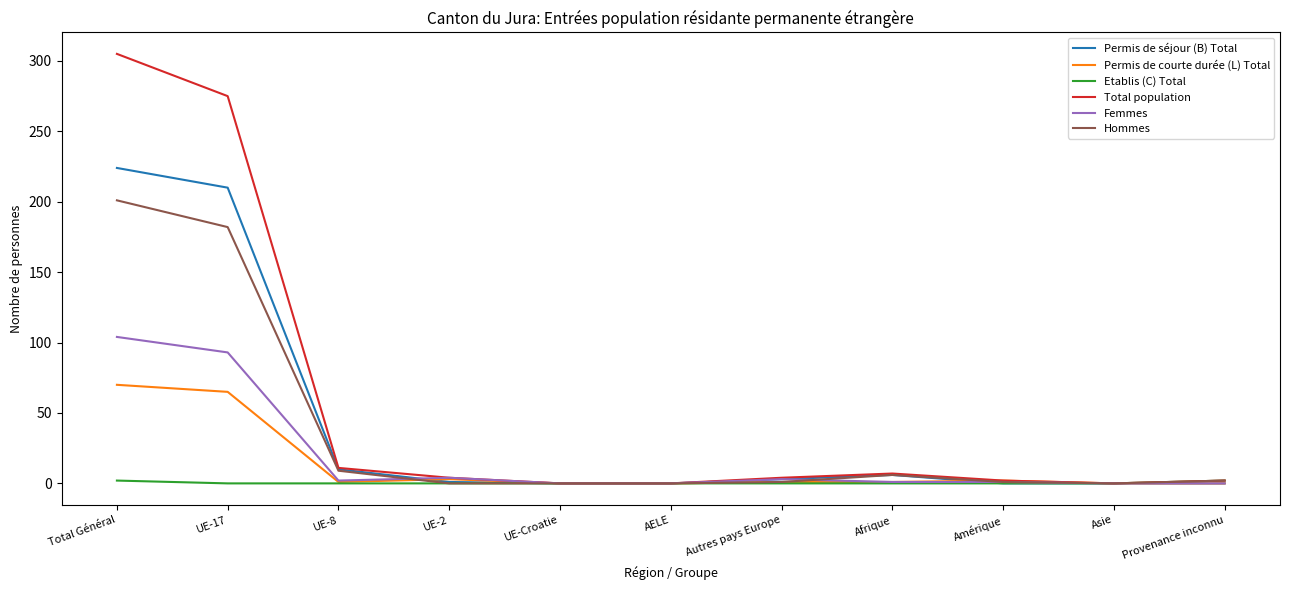

List the series in order of their peak value, highest first.

Total population, Permis de séjour (B) Total, Hommes, Femmes, Permis de courte durée (L) Total, Etablis (C) Total